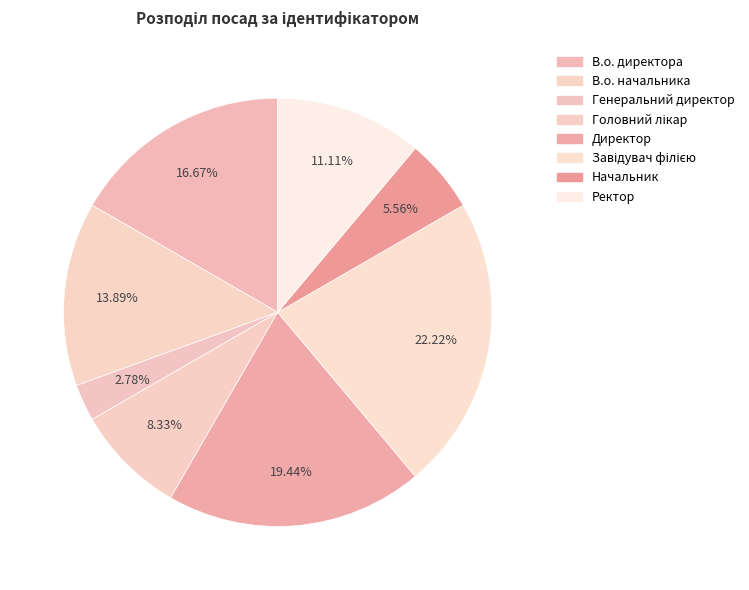

How many segments does this pie chart have?

8